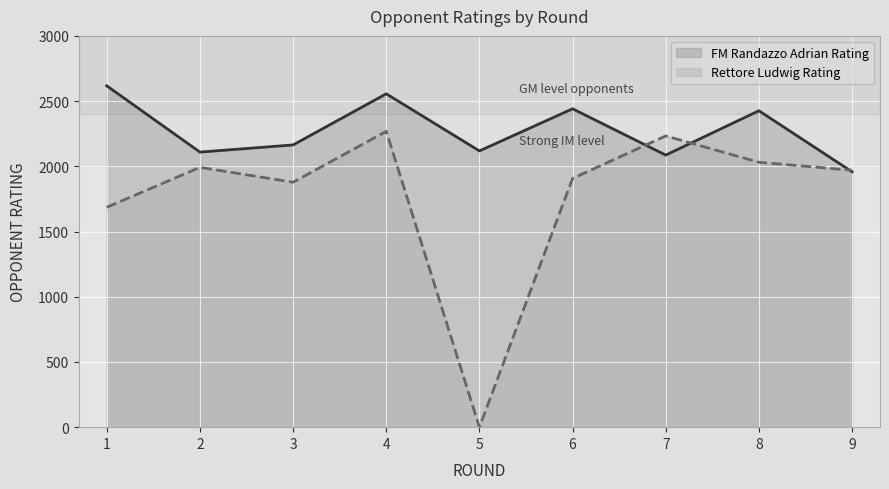

What is the maximum value shown in the chart?

2617